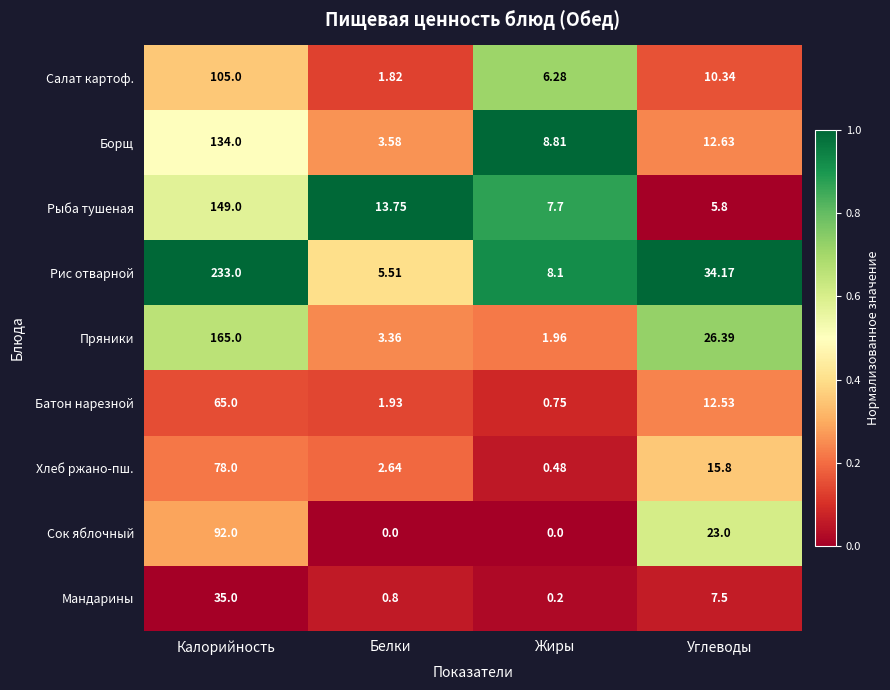

At which category is the sum across all series the highest?

Калорийность